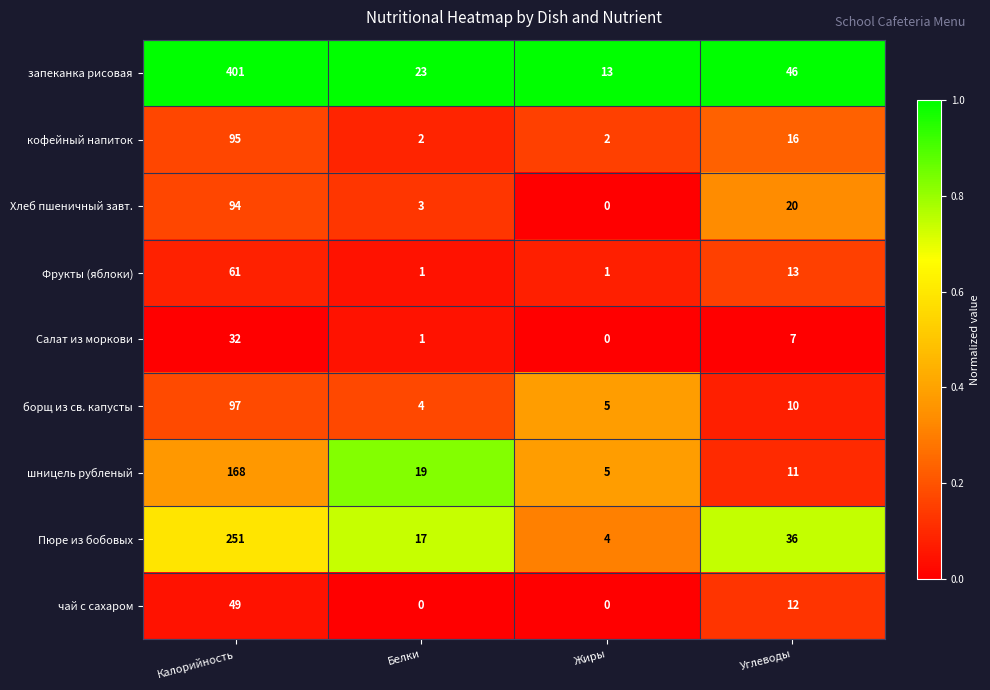

At how many categories does at least one series exceed 0?

4